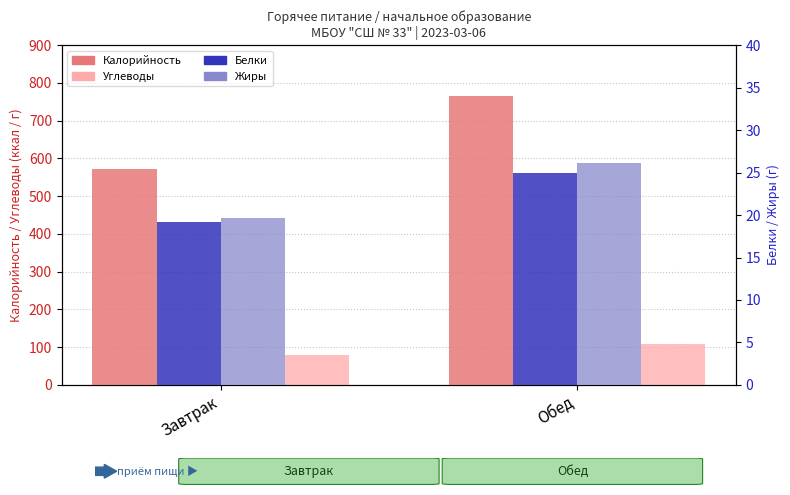

Which series changed the most between Завтрак and Обед?

Калорийность